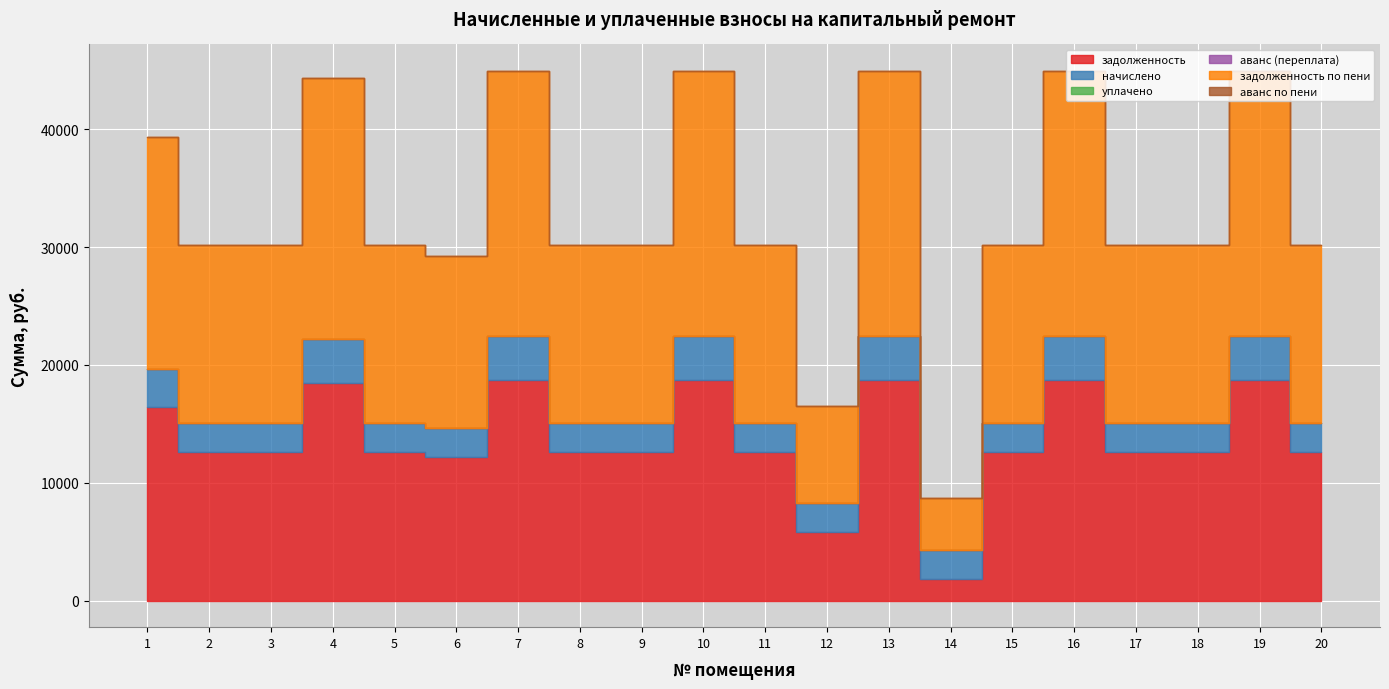

The задолженность по пени series shows 23470.0 at 18. True or false?

False